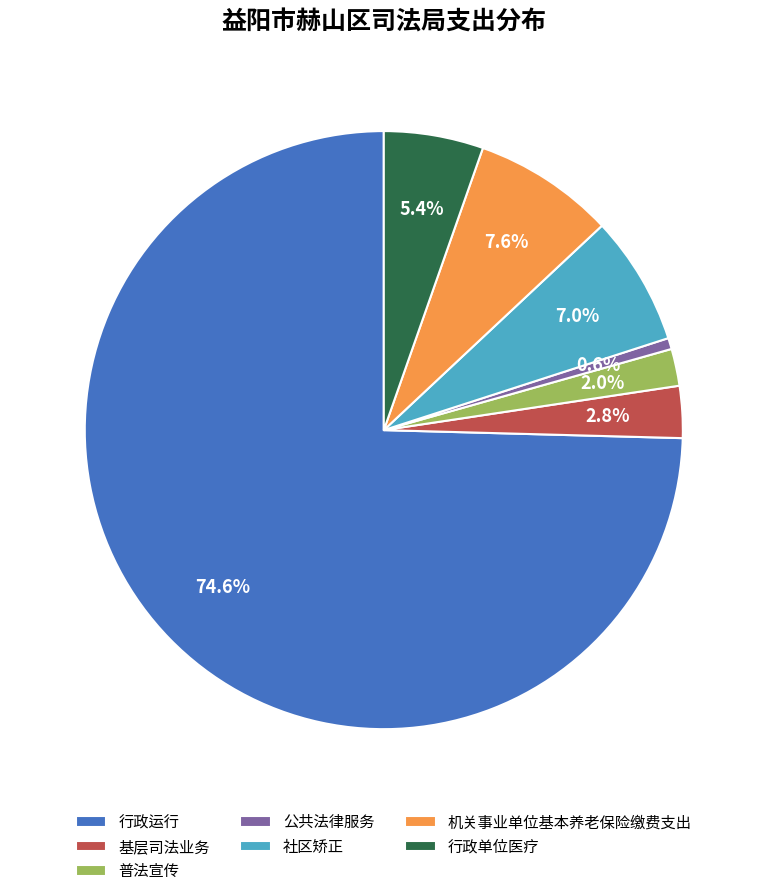

Rank the categories by value from lowest to highest.

公共法律服务, 普法宣传, 基层司法业务, 行政单位医疗, 社区矫正, 机关事业单位基本养老保险缴费支出, 行政运行